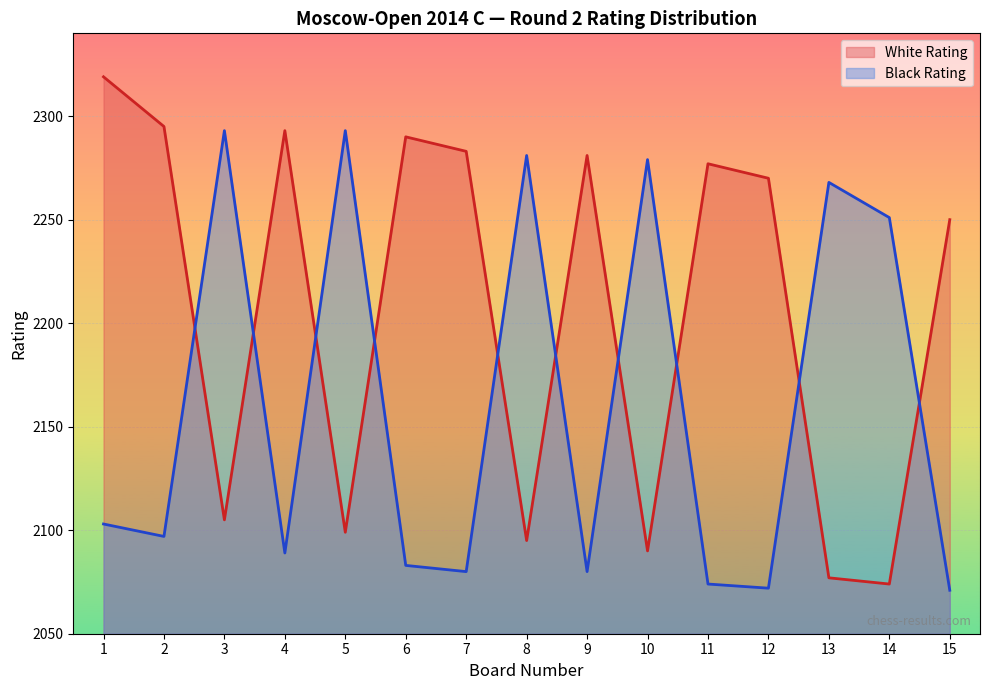

In Black Rating, how many points are higher than both neighbors (excluding endpoints)?

5